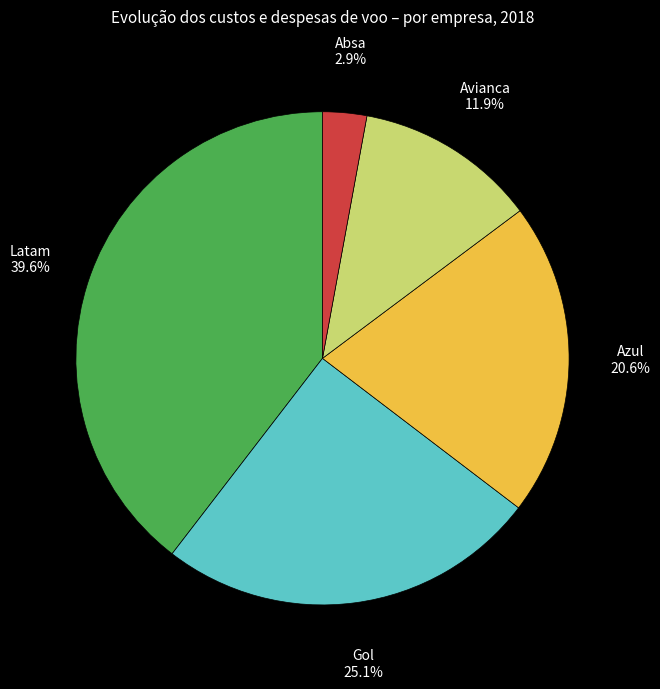

Combined, do Azul and Latam account for over 50%?

Yes